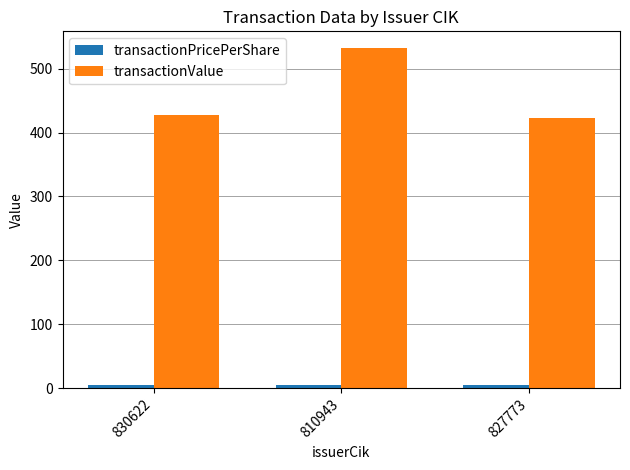

At which label is transactionValue closest to 477?

830622